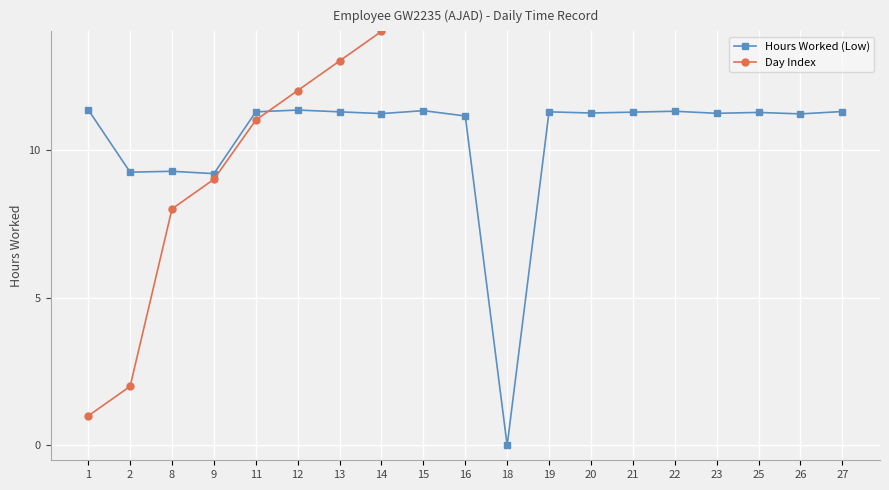

What is the maximum value shown in the chart?

27.0